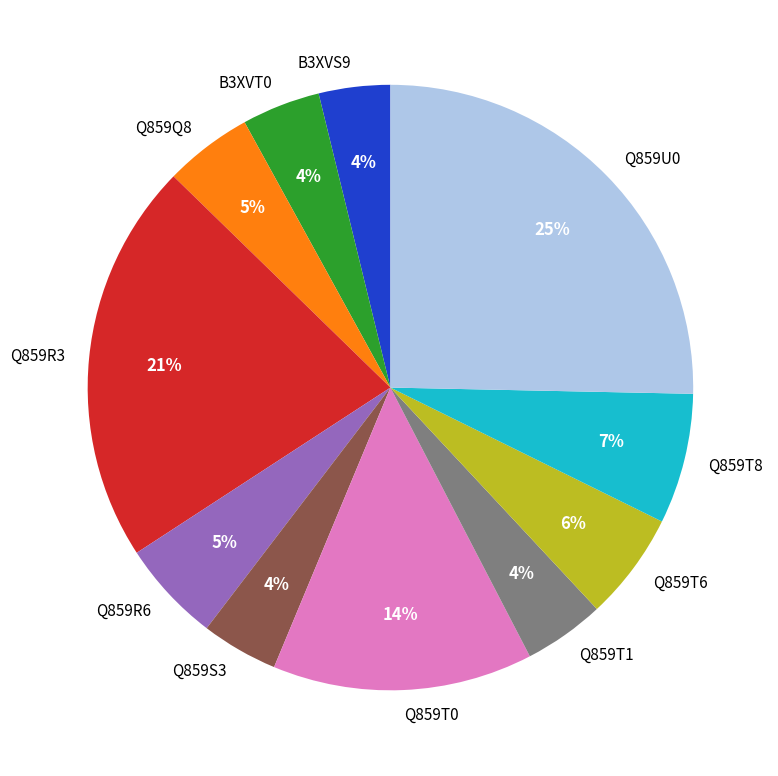

To the nearest percent, what is the difference between the Q859Q8 and B3XVS9 slice percentages?

1%